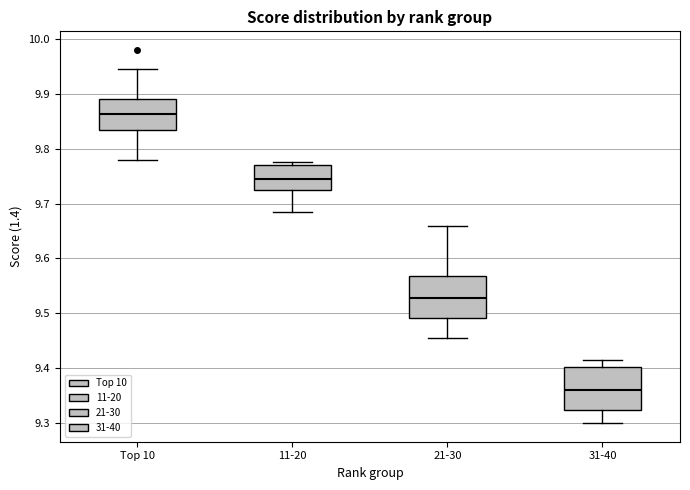

Which box has the highest median line?

Top 10